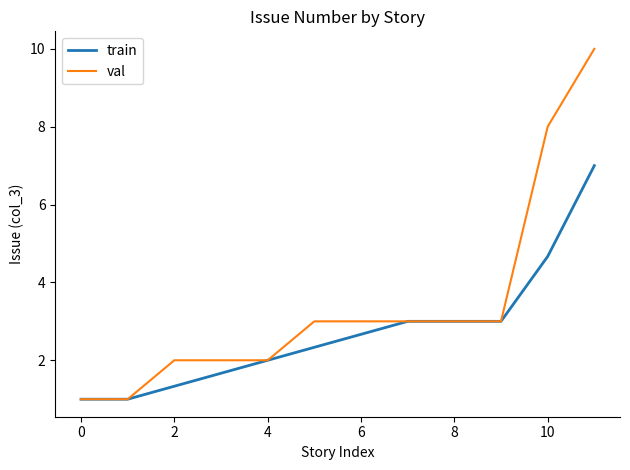

Which series has the largest total across all categories?

val